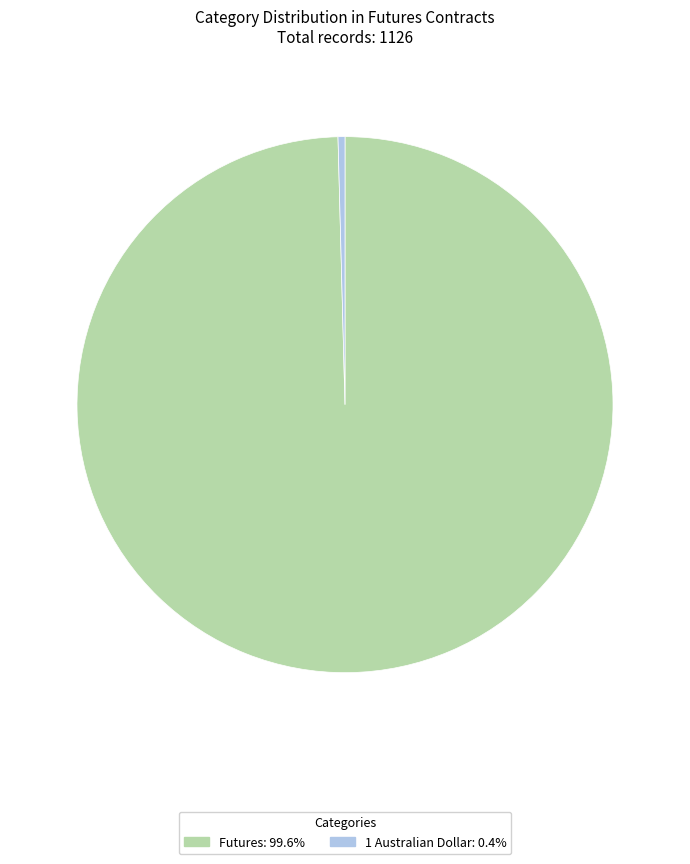

Is there a majority slice in this chart?

Yes